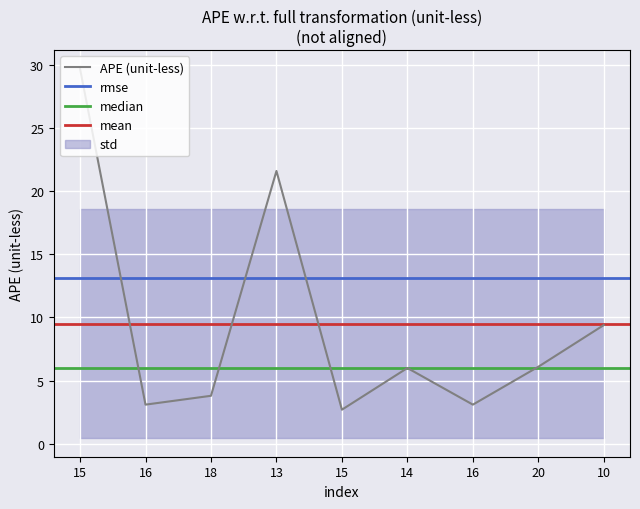

What is the greatest value displayed?

29.7